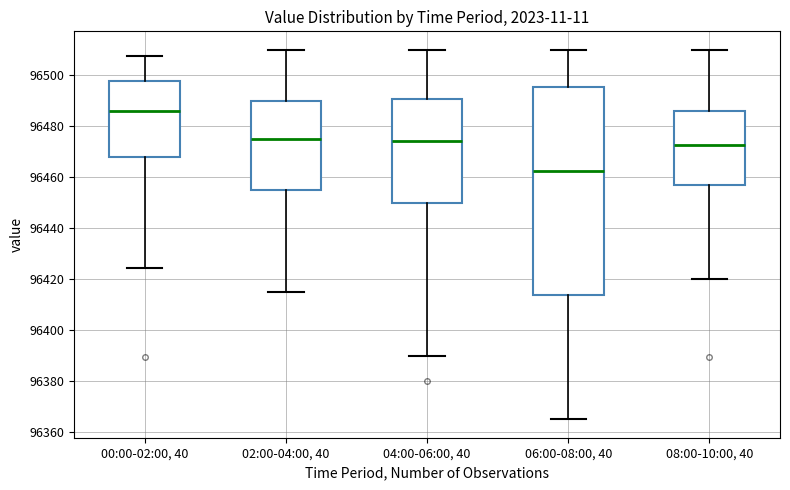

Reading left to right, read every box against the y-axis: the position of its median line, the range the box covers, and the ends of its whiskers. The values are not printed on the chart, so give them approximately, as read against the axis.

00:00-02:00, 40: median 96486, box 96468 to 96498, whiskers 96424 to 96508
02:00-04:00, 40: median 96476, box 96456 to 96490, whiskers 96416 to 96510
04:00-06:00, 40: median 96474, box 96450 to 96490, whiskers 96390 to 96510
06:00-08:00, 40: median 96462, box 96414 to 96496, whiskers 96366 to 96510
08:00-10:00, 40: median 96472, box 96456 to 96486, whiskers 96420 to 96510